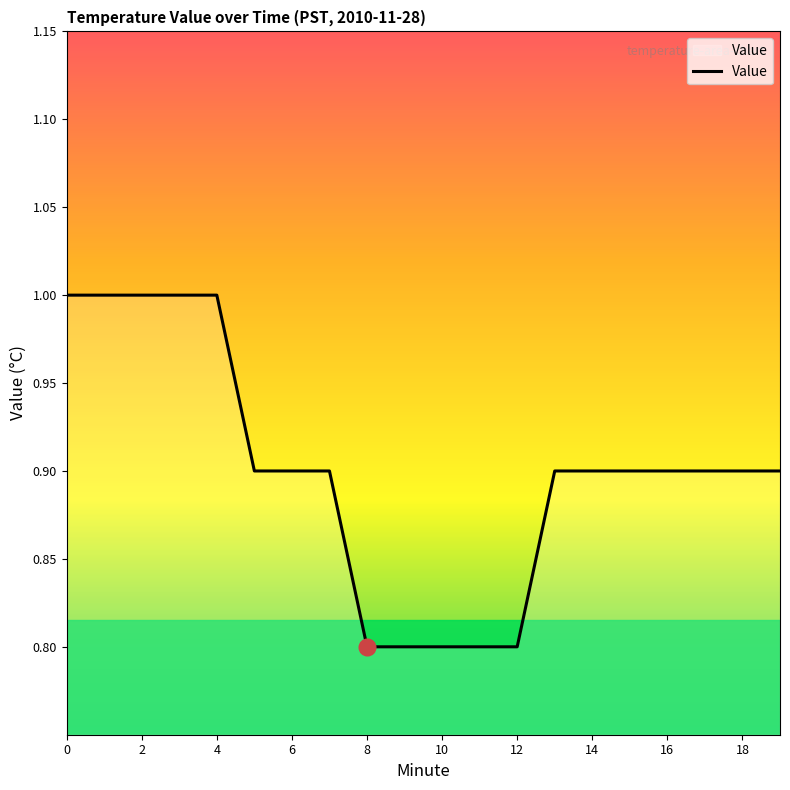

What is the smallest value displayed?

0.8